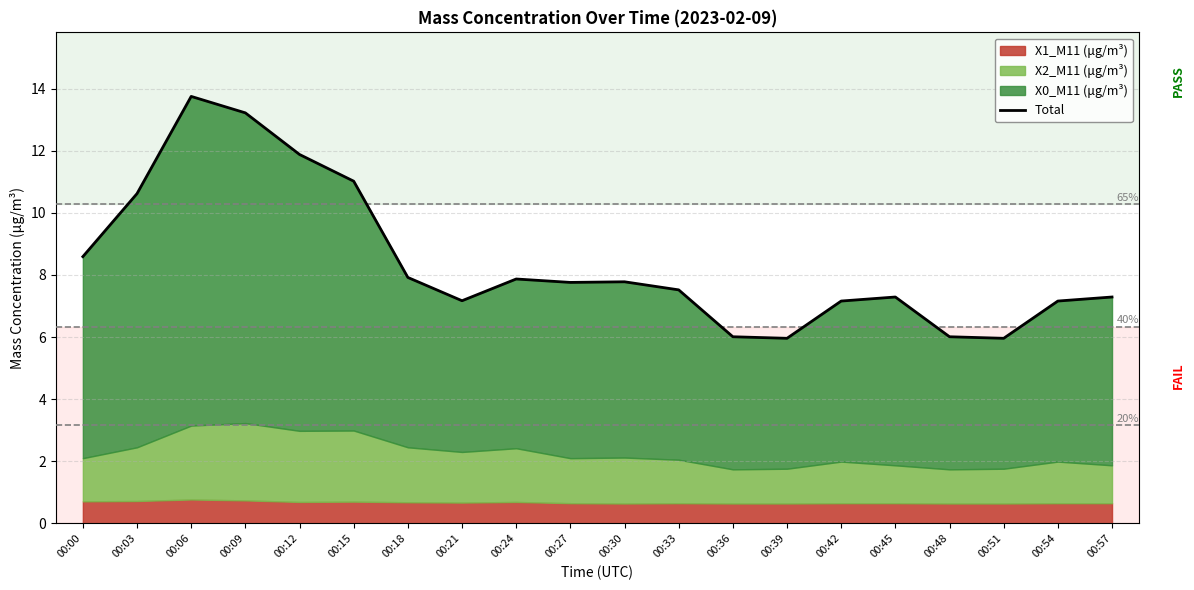

Reading left to right, extract all data points from this chart.

00:00=8.6	00:03=10.6	00:06=13.8	00:09=13.2	00:12=11.9	00:15=11.0	00:18=7.9	00:21=7.2	00:24=7.9	00:27=7.8	00:30=7.8	00:33=7.5	00:36=6.0	00:39=6.0	00:42=7.2	00:45=7.3	00:48=6.0	00:51=6.0	00:54=7.2	00:57=7.3